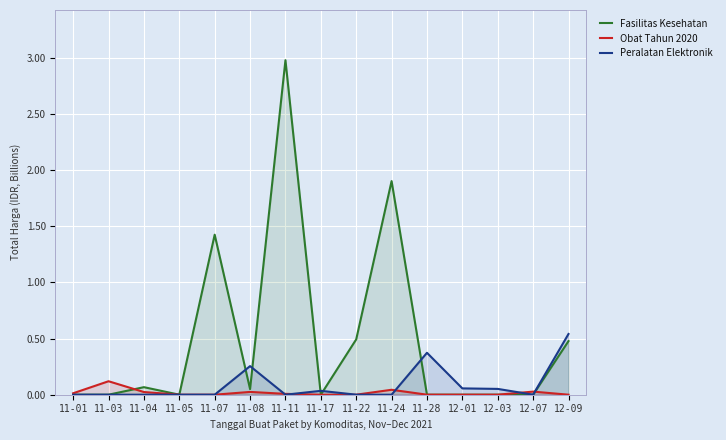

What are all the series names shown in the legend?

Fasilitas Kesehatan, Obat Tahun 2020, Peralatan Elektronik